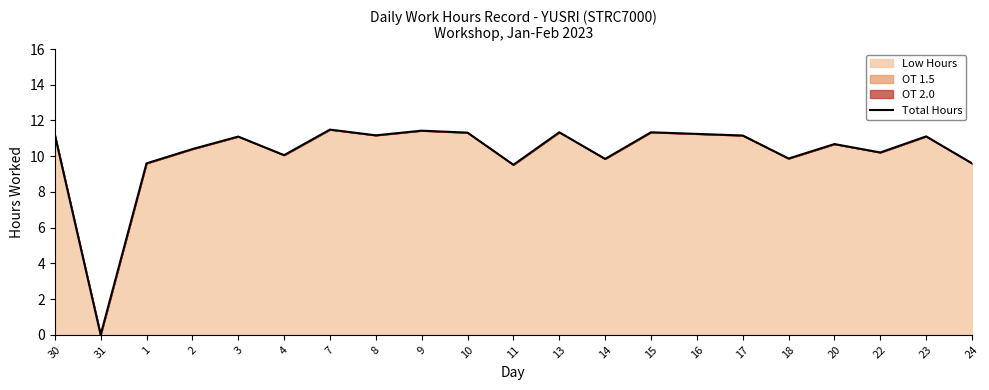

What is the average value?

10.2